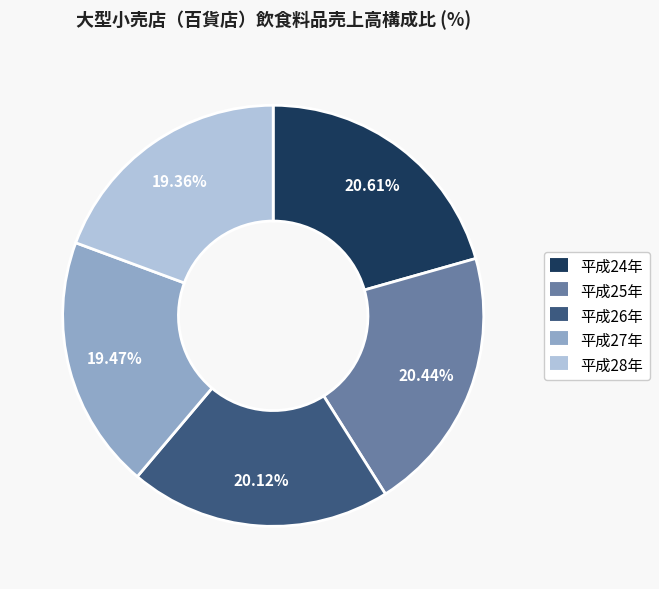

How many segments does this pie chart have?

5